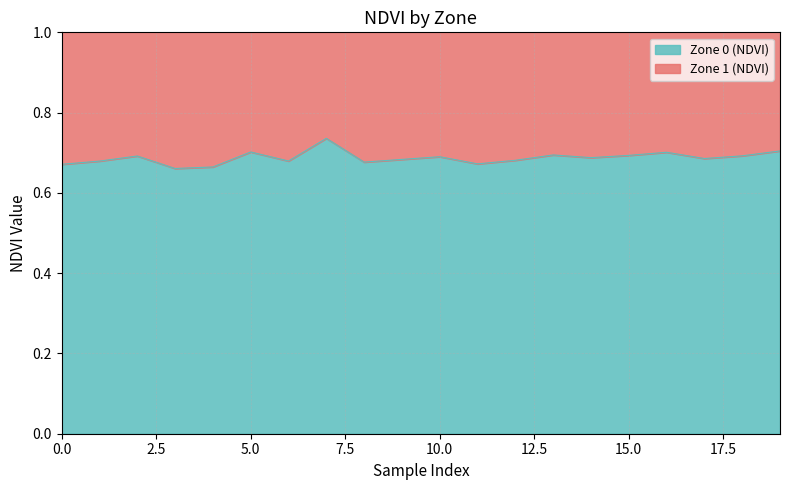

How many interior local valleys (lower than both neighbors) does the data have?

6